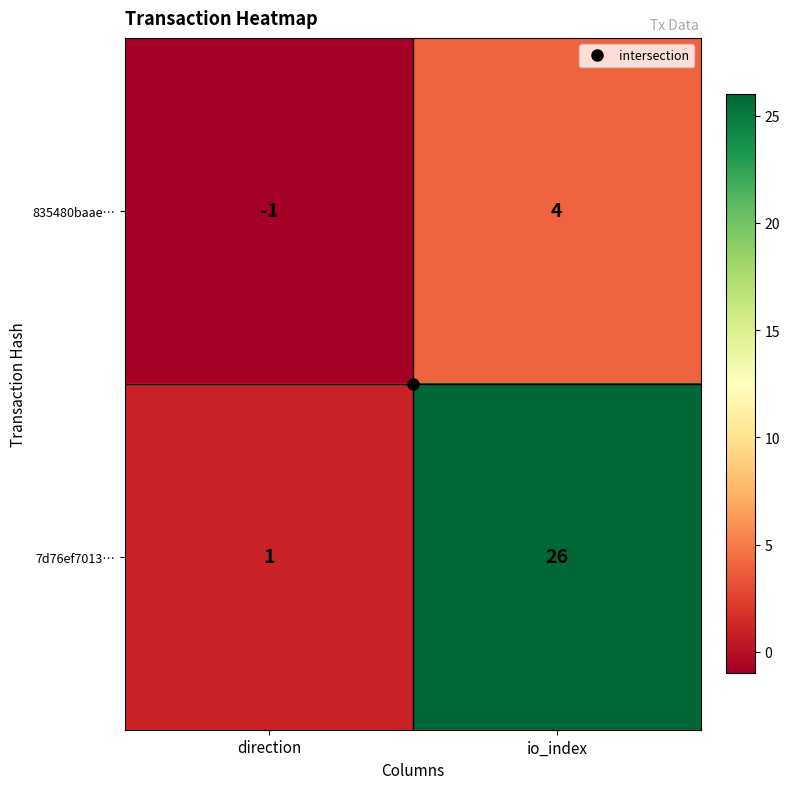

Which series has the largest range (max minus min)?

7d76ef7013…